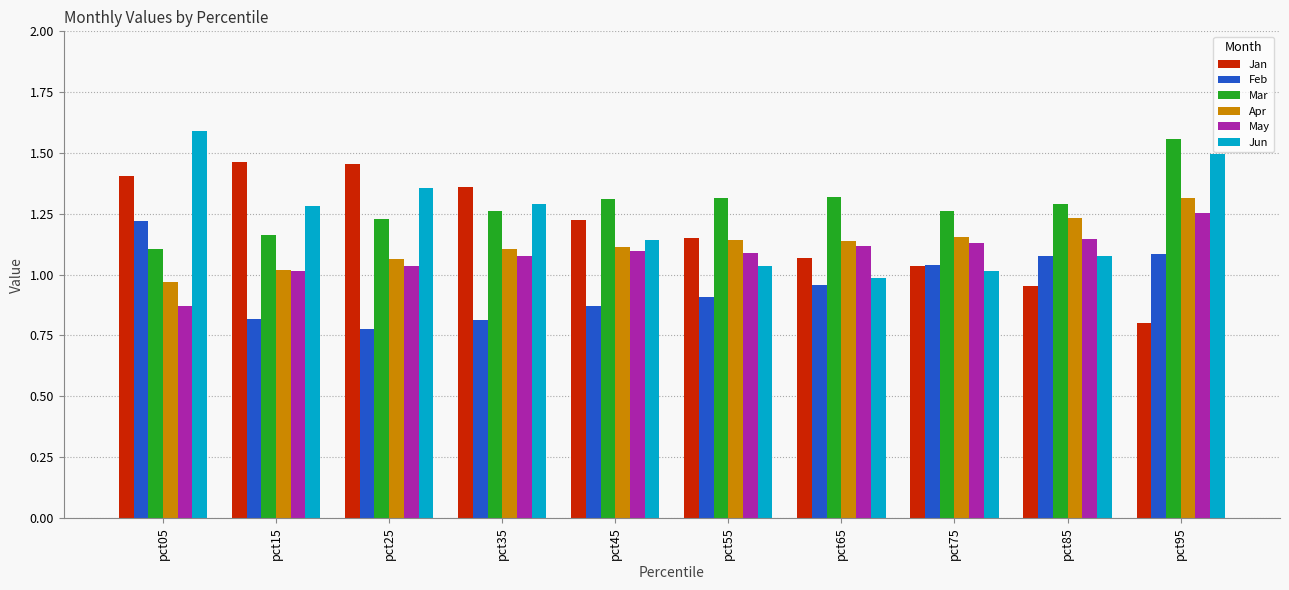

Which series has the largest total across all categories?

Mar